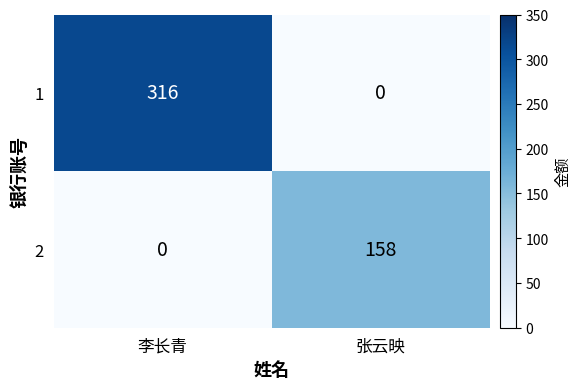

Is it true that 1 equals -108 at 张云映?

False